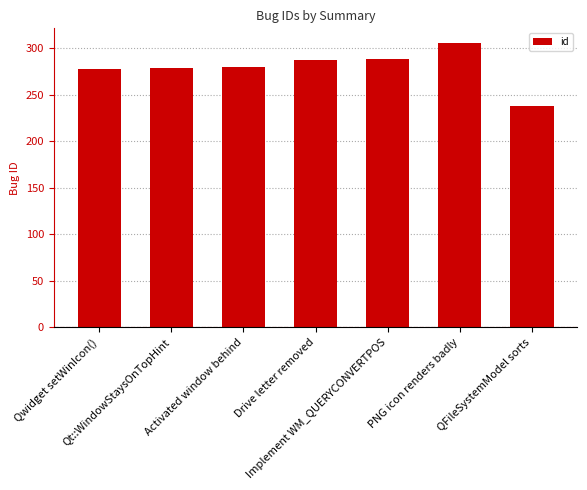

Is it true that the value at Activated window behind is 398?

False